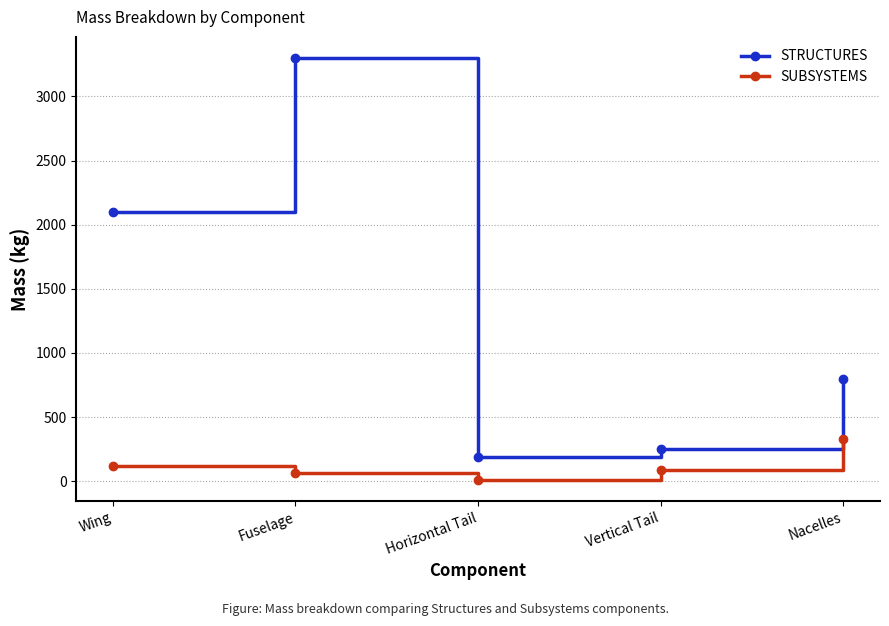

How many series are shown in this chart?

2